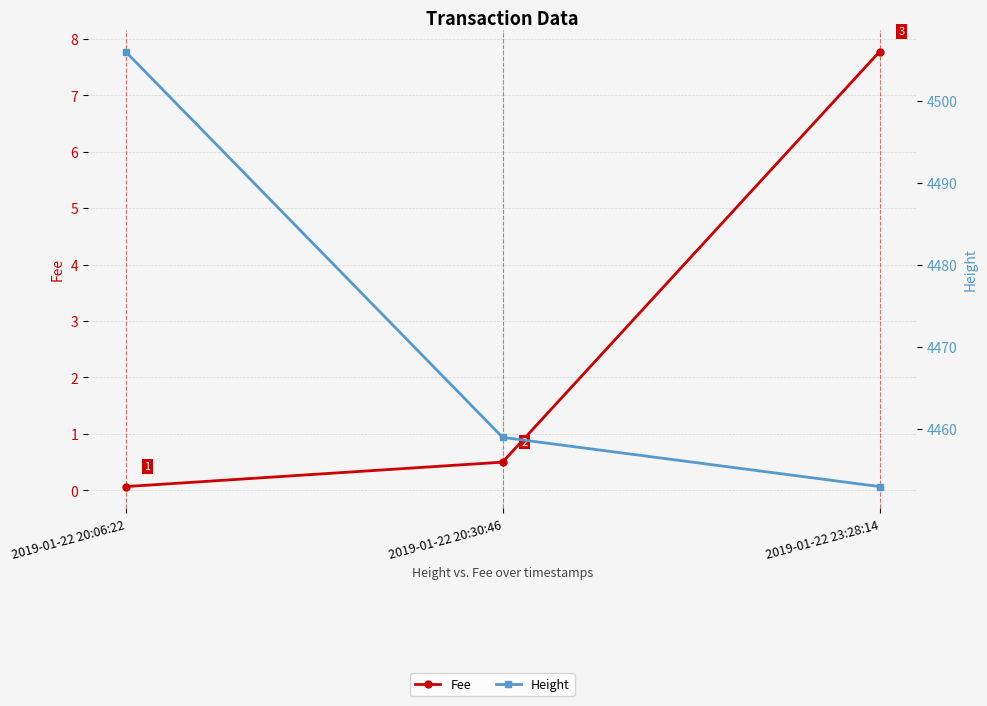

At 2019-01-22 20:06:22, list the series in order from smallest to largest.

Fee, Height